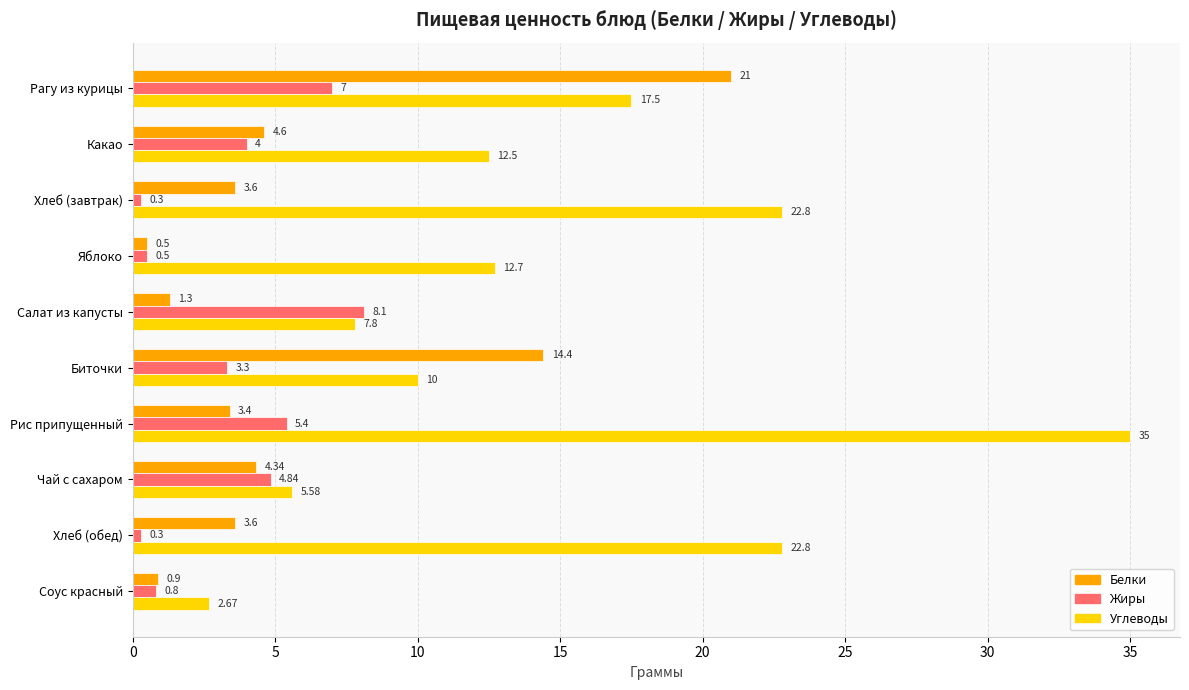

What is the average value of the Белки series?

5.8